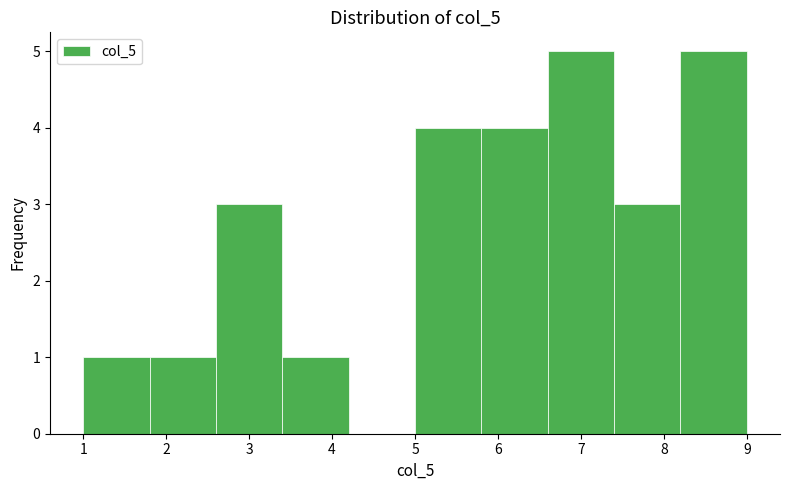

How tall is the bar that spans 2.6 to 3.4 on the x-axis? The values are not printed on the chart, so give them approximately, as read against the axis.

3